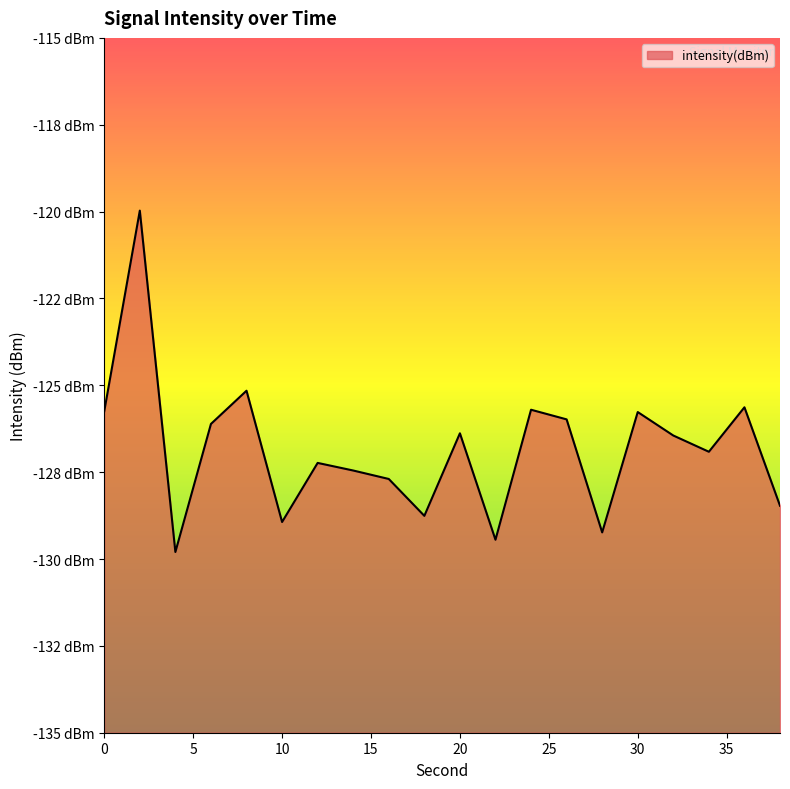

How many points are lower than both their immediate neighbors (excluding endpoints)?

6